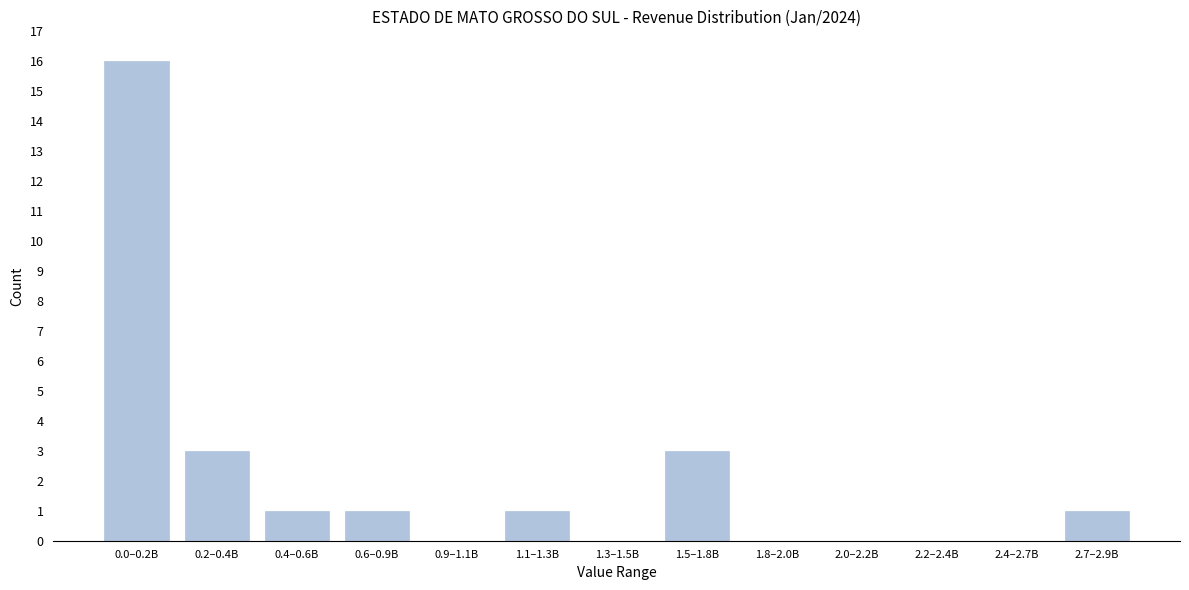

Reading left to right, what are all the values shown in this chart?

0.0–0.2B=16	0.2–0.4B=3	0.4–0.6B=1	0.6–0.9B=1	0.9–1.1B=0	1.1–1.3B=1	1.3–1.5B=0	1.5–1.8B=3	1.8–2.0B=0	2.0–2.2B=0	2.2–2.4B=0	2.4–2.7B=0	2.7–2.9B=1